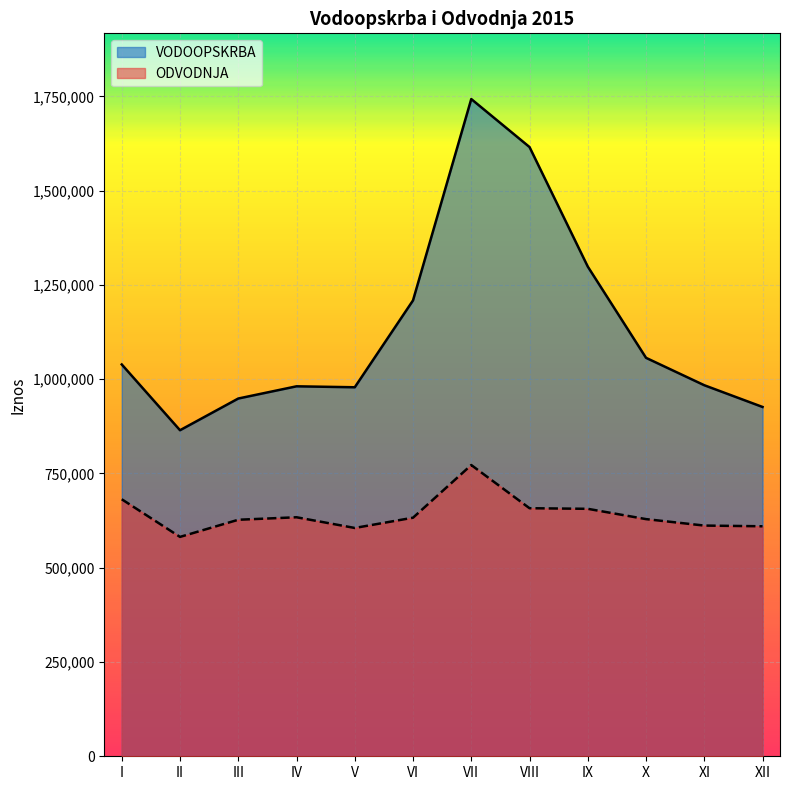

True or false: VODOOPSKRBA has a value of 2070932 at VI.

False